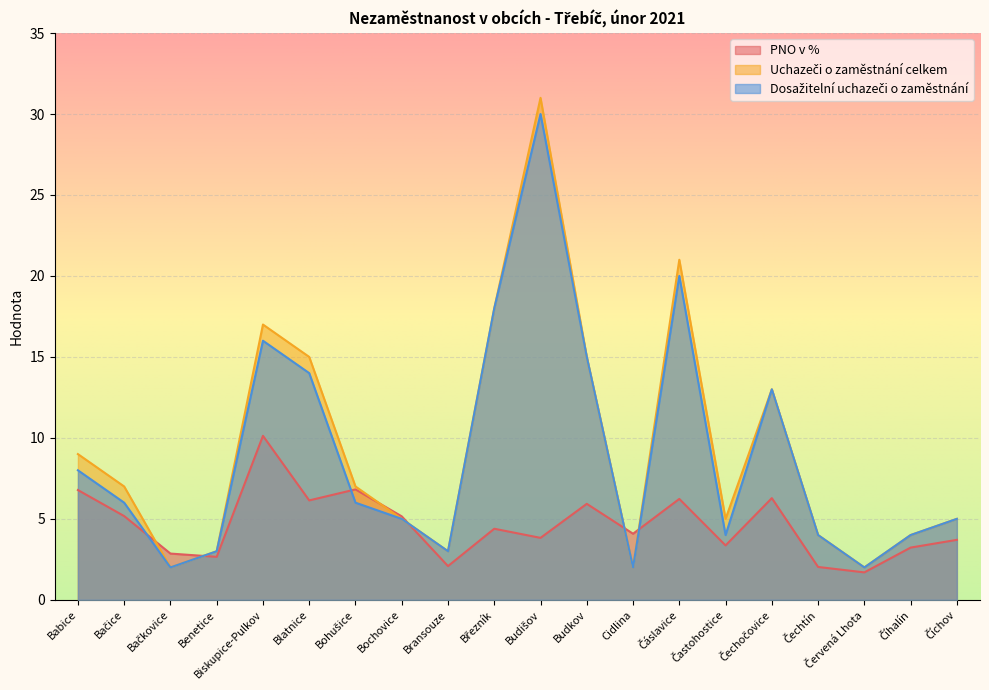

After their last crossing, which series has the higher values: Dosažitelní uchazeči o zaměstnání or PNO v %?

Dosažitelní uchazeči o zaměstnání